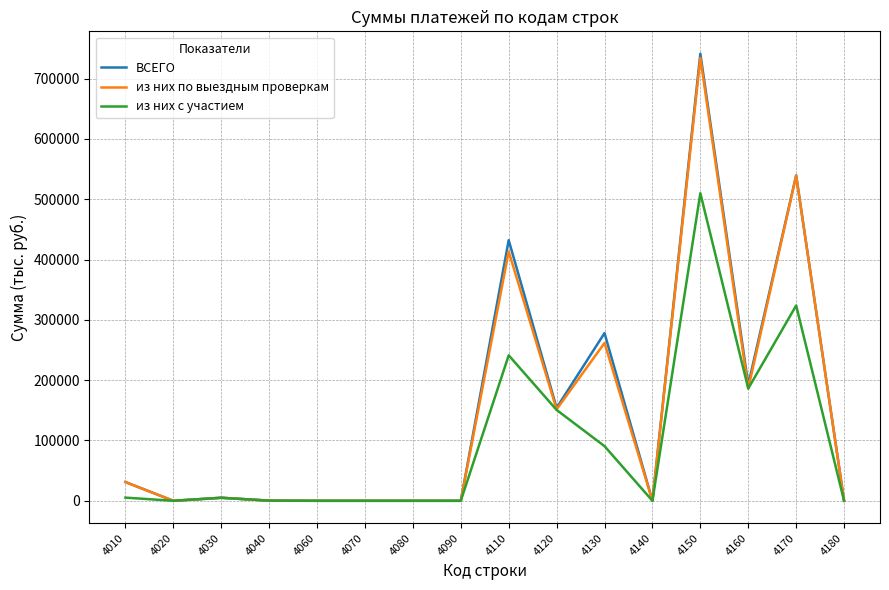

Is the value of из них с участием at 4120 greater than the value of из них по выездным проверкам at 4060?

Yes